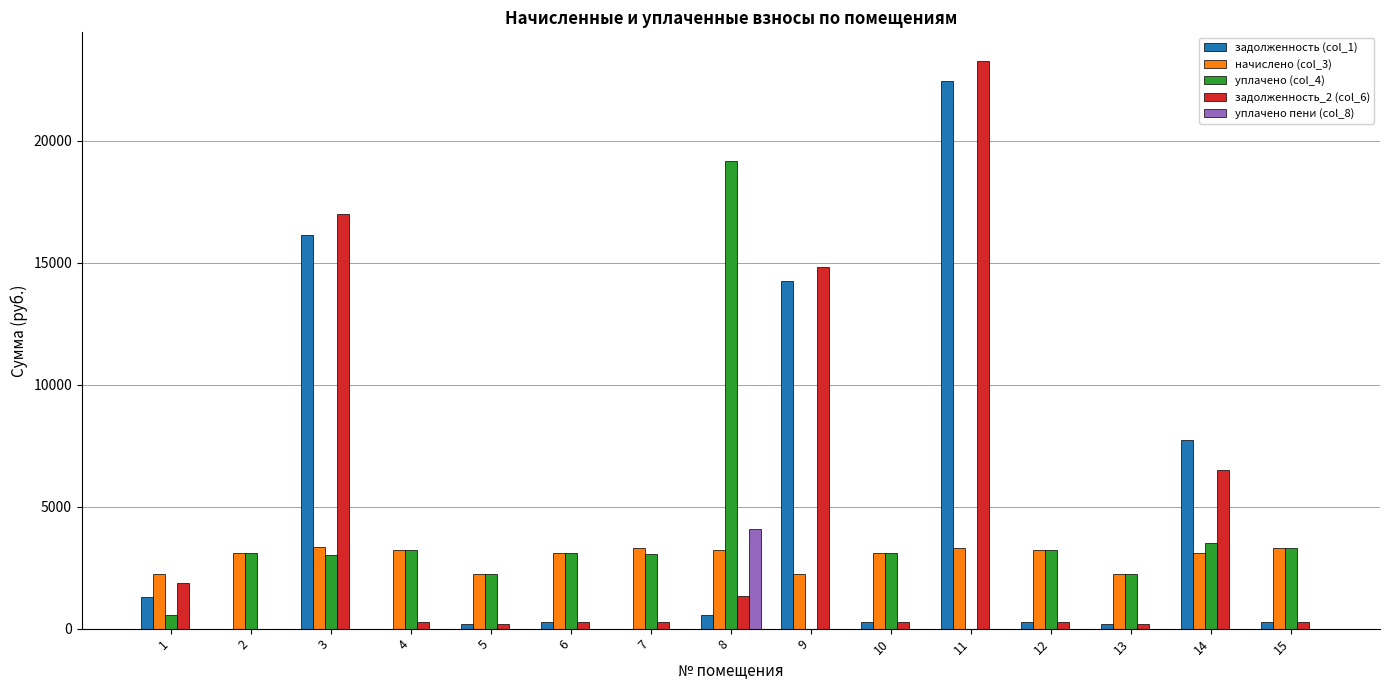

How many categories are shown in the chart?

15